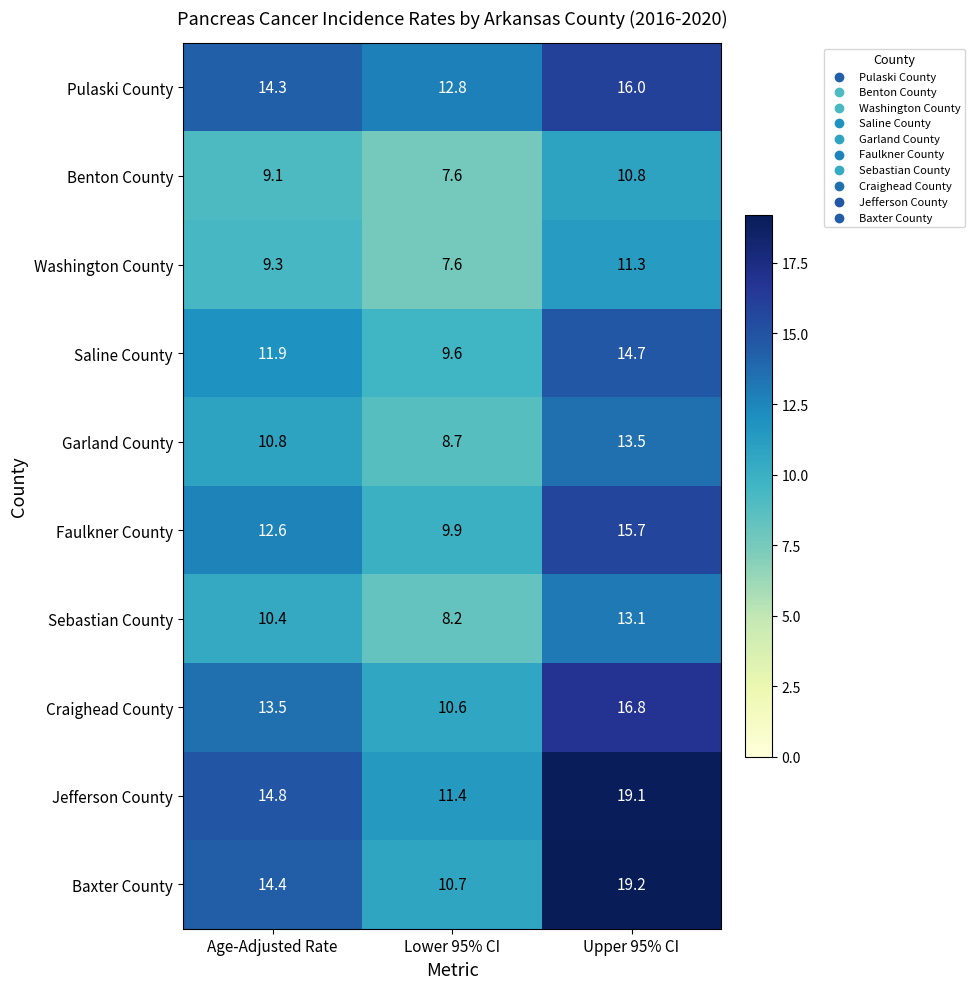

Reading left to right, what are all the values shown in this chart?

Pulaski County: 14.3	12.8	16.0
Benton County: 9.1	7.6	10.8
Washington County: 9.3	7.6	11.3
Saline County: 11.9	9.6	14.7
Garland County: 10.8	8.7	13.5
Faulkner County: 12.6	9.9	15.7
Sebastian County: 10.4	8.2	13.1
Craighead County: 13.5	10.6	16.8
Jefferson County: 14.8	11.4	19.1
Baxter County: 14.4	10.7	19.2